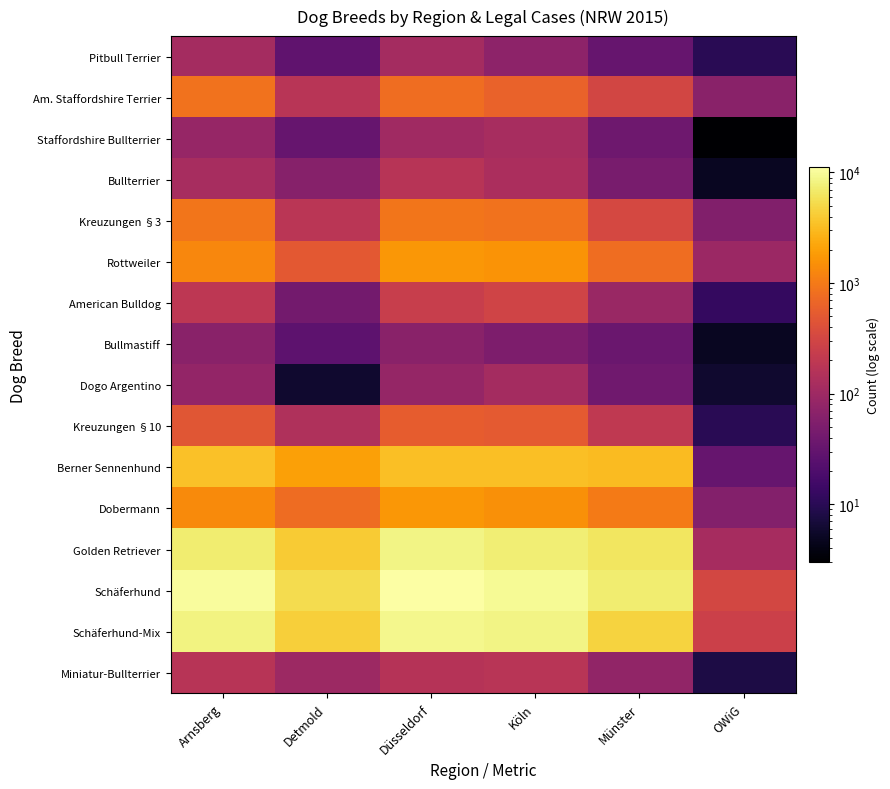

Reading right to left, what are all the values shown in this chart?

Pitbull Terrier: OWiG=10	Münster=33	Köln=71	Düsseldorf=113	Detmold=29	Arnsberg=116
Am. Staffordshire Terrier: OWiG=66	Münster=315	Köln=630	Düsseldorf=791	Detmold=173	Arnsberg=858
Staffordshire Bullterrier: OWiG=3	Münster=39	Köln=122	Düsseldorf=103	Detmold=33	Arnsberg=85
Bullterrier: OWiG=5	Münster=47	Köln=131	Düsseldorf=171	Detmold=62	Arnsberg=124
Kreuzungen §3: OWiG=56	Münster=336	Köln=873	Düsseldorf=931	Detmold=180	Arnsberg=923
Rottweiler: OWiG=94	Münster=794	Köln=1582	Düsseldorf=1720	Detmold=502	Arnsberg=1287
American Bulldog: OWiG=12	Münster=93	Köln=287	Düsseldorf=238	Detmold=42	Arnsberg=191
Bullmastiff: OWiG=5	Münster=35	Köln=51	Düsseldorf=67	Detmold=27	Arnsberg=66
Dogo Argentino: OWiG=6	Münster=40	Köln=114	Düsseldorf=83	Detmold=6	Arnsberg=80
Kreuzungen §10: OWiG=10	Münster=207	Köln=518	Düsseldorf=551	Detmold=142	Arnsberg=469
Berner Sennenhund: OWiG=33	Münster=3095	Köln=3371	Düsseldorf=3362	Detmold=1973	Arnsberg=3398
Dobermann: OWiG=59	Münster=1011	Köln=1486	Düsseldorf=1730	Detmold=772	Arnsberg=1362
Golden Retriever: OWiG=117	Münster=6295	Köln=7544	Düsseldorf=8573	Detmold=4050	Arnsberg=7283
Schäferhund: OWiG=321	Münster=7232	Köln=9644	Düsseldorf=11145	Detmold=5467	Arnsberg=10143
Schäferhund-Mix: OWiG=266	Münster=4651	Köln=8425	Düsseldorf=9078	Detmold=4259	Arnsberg=8096
Miniatur-Bullterrier: OWiG=8	Münster=79	Köln=172	Düsseldorf=166	Detmold=99	Arnsberg=168